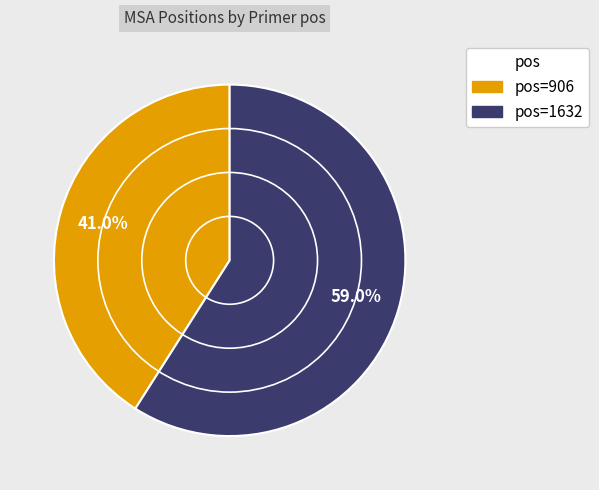

Is there a majority slice in this chart?

Yes